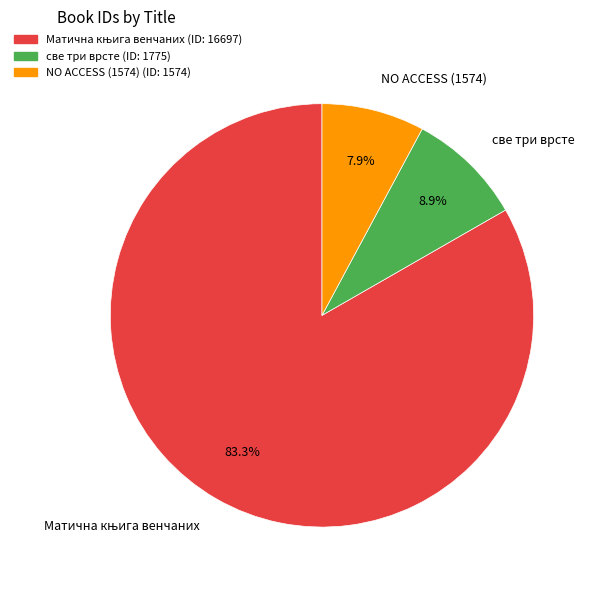

Is it true that NO ACCESS (1574) is 23% of the pie?

False